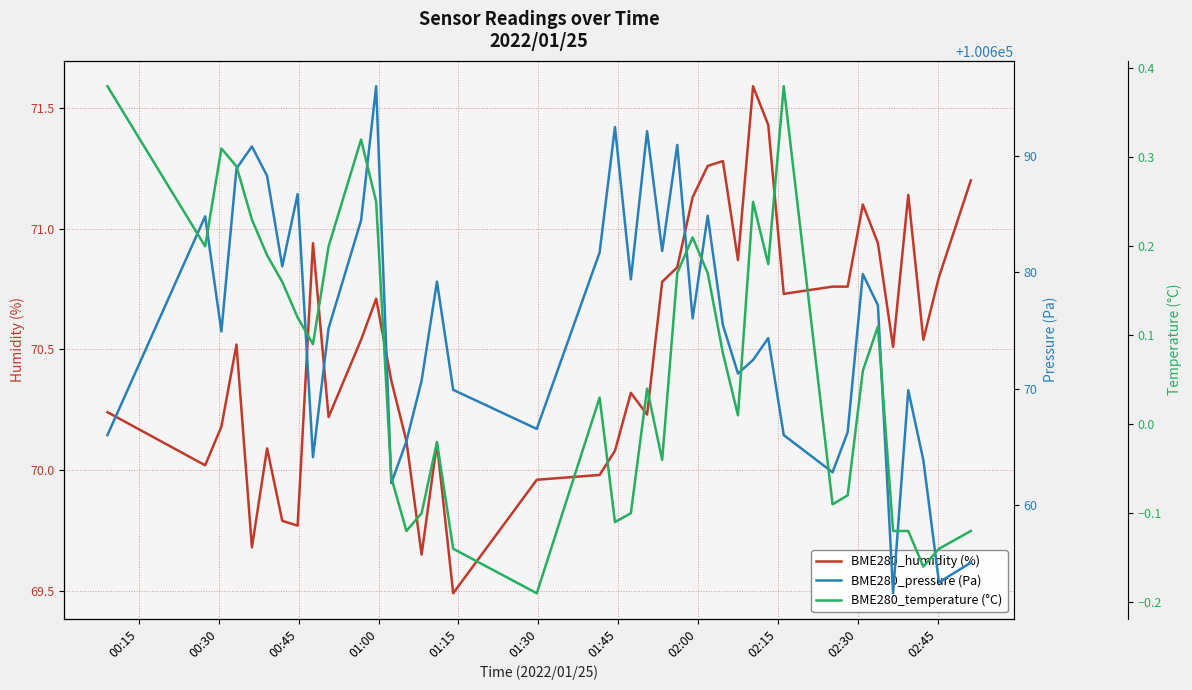

What are all the series names shown in the legend?

BME280_humidity (%), BME280_pressure (Pa), BME280_temperature (°C)